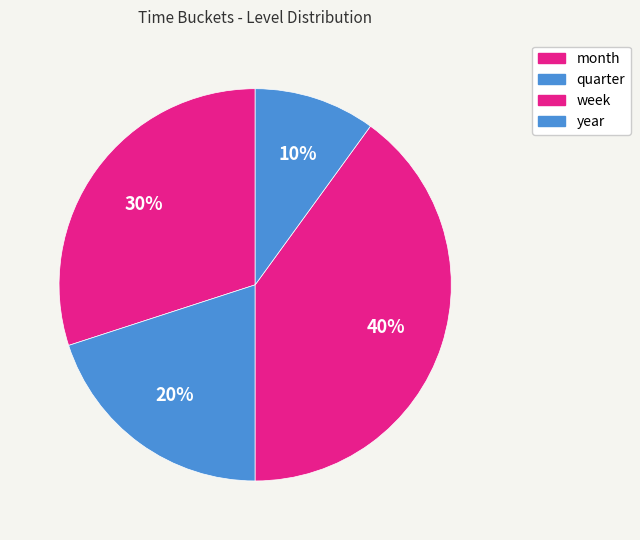

Is it true that quarter is 31% of the pie?

False